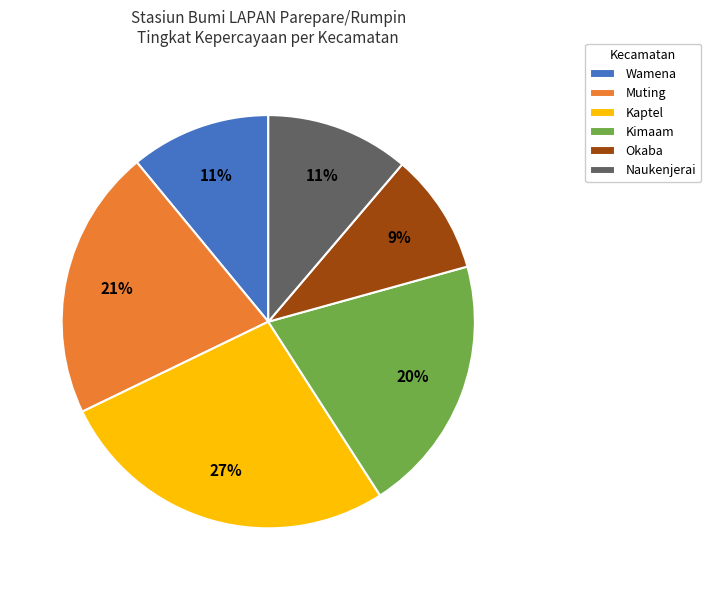

Is there any slice that represents more than half of the pie?

No